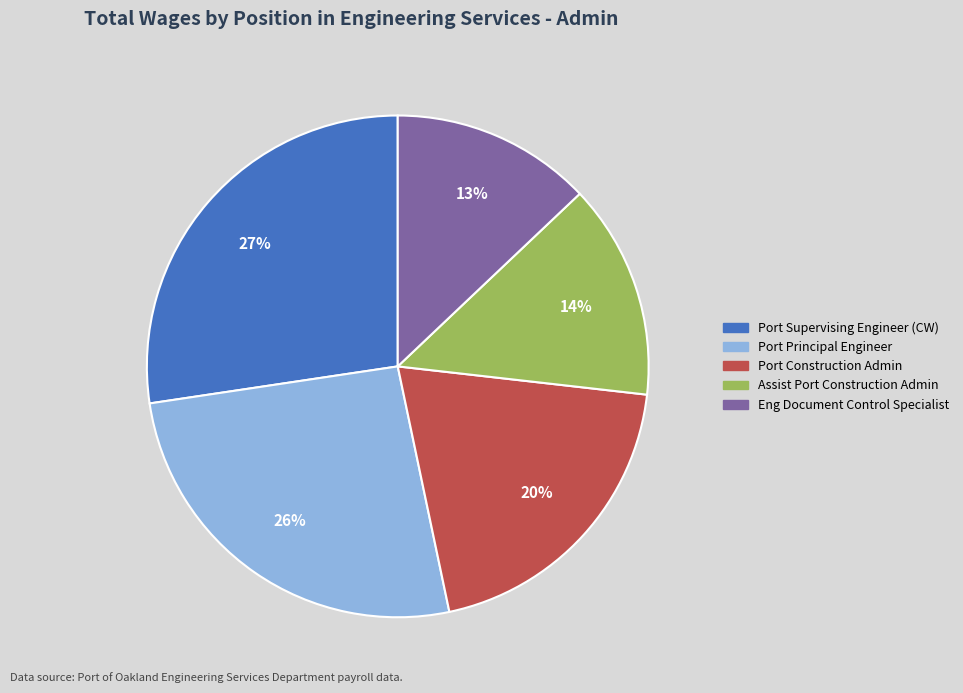

To the nearest percent, what is the average slice percentage?

20%